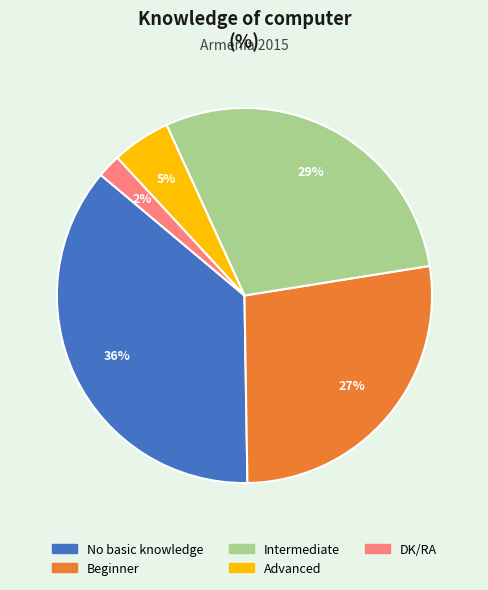

To the nearest percent, what is the difference between the largest and smallest slice percentages?

34%